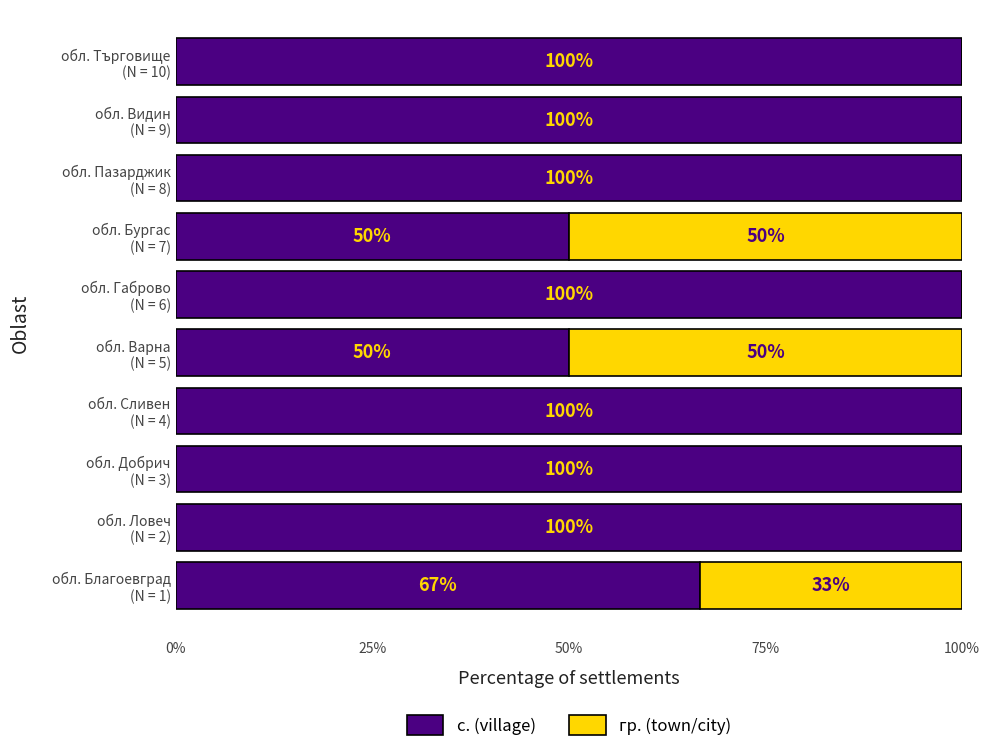

What is the maximum value for с. (village)?

100.0